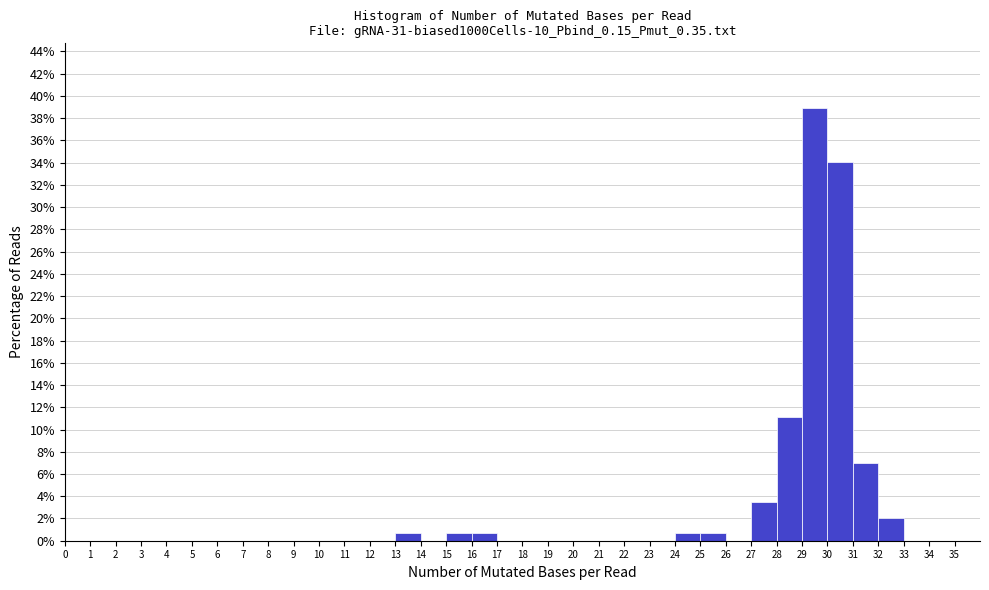

Which range on the x-axis has the tallest bar?

29 to 30